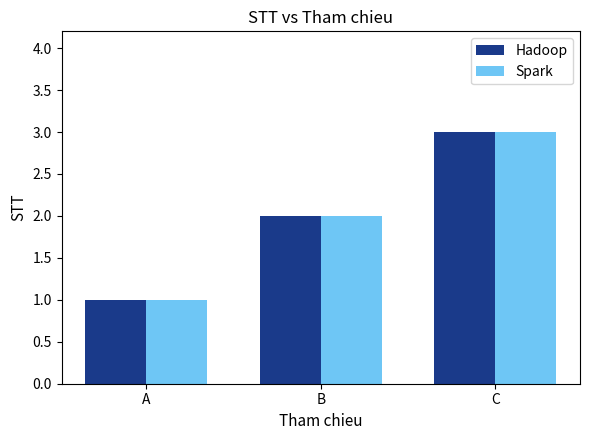

What is the sum of all Hadoop values?

6